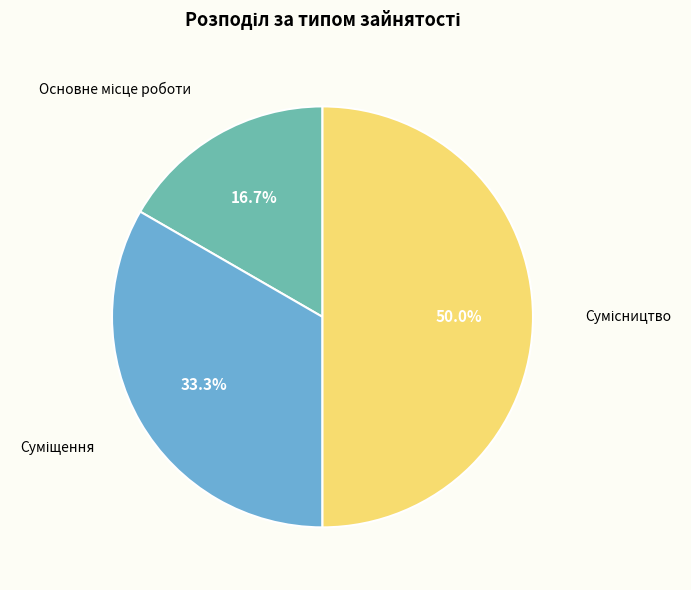

Which slice is the largest?

Сумісництво